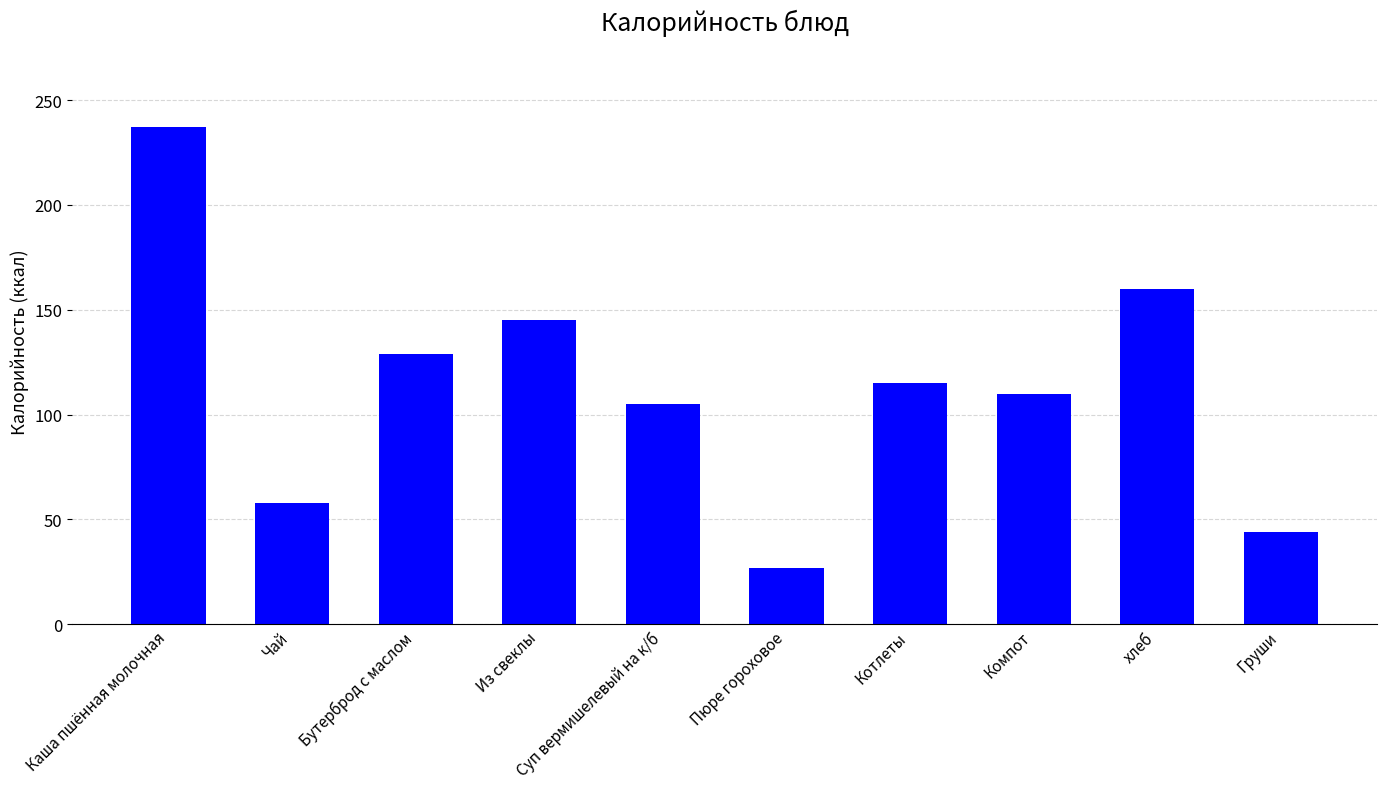

Does the chart contain any negative values?

No